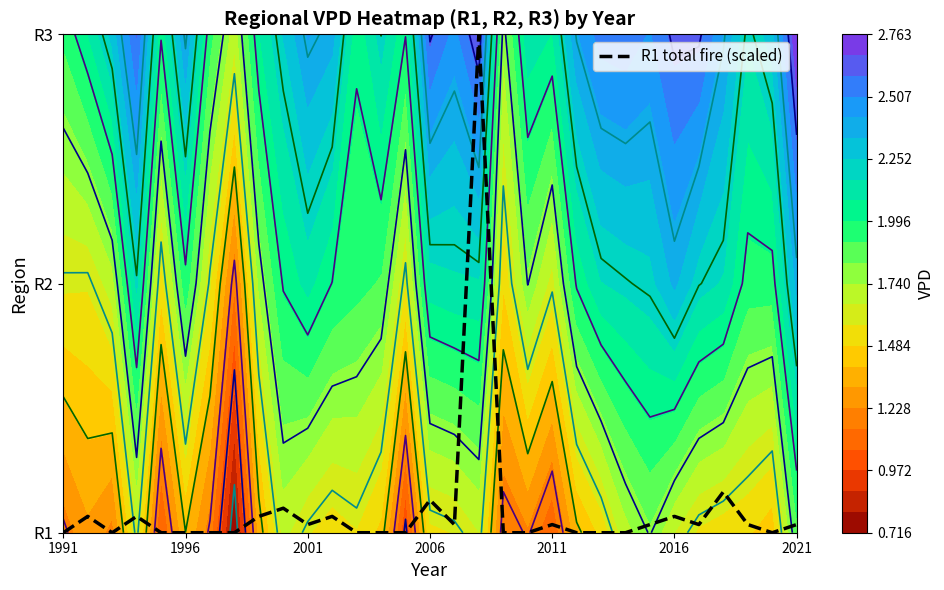

Reading left to right, list all the values displayed in this chart.

0.0	0.1	0.0	0.1	0.0	0.0	0.0	0.0	0.1	0.1	0.0	0.1	0.0	0.0	0.0	0.1	0.0	2.0	0.0	0.0	0.0	0.0	0.0	0.0	0.0	0.1	0.0	0.2	0.0	0.0	0.0